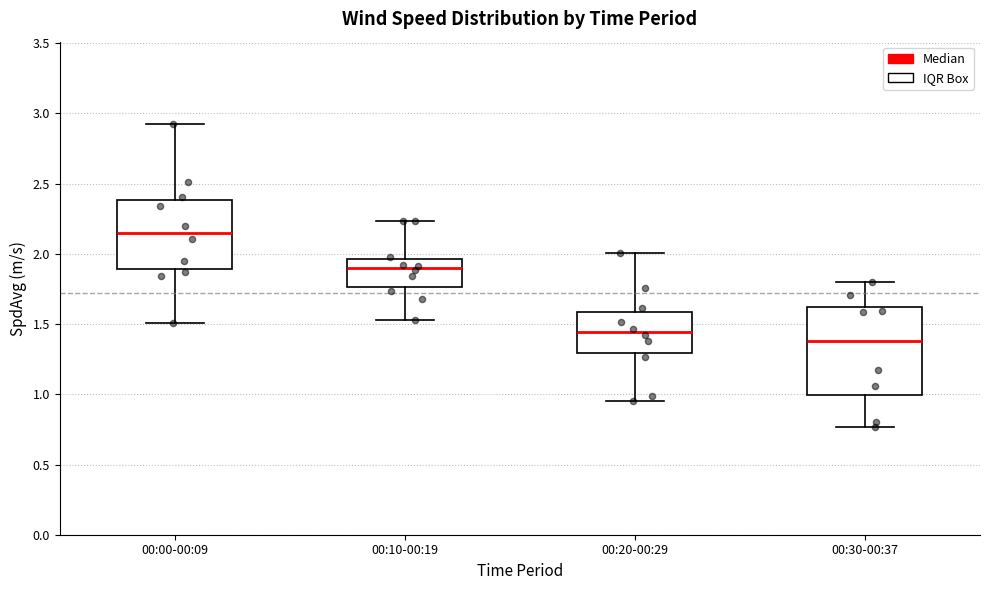

Which box's median line is the lowest?

00:30-00:37